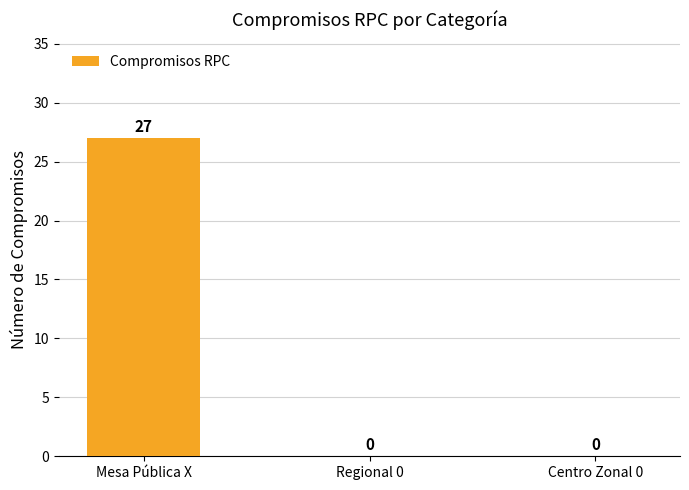

What value does the data have at Mesa Pública X, to the nearest 10?

30